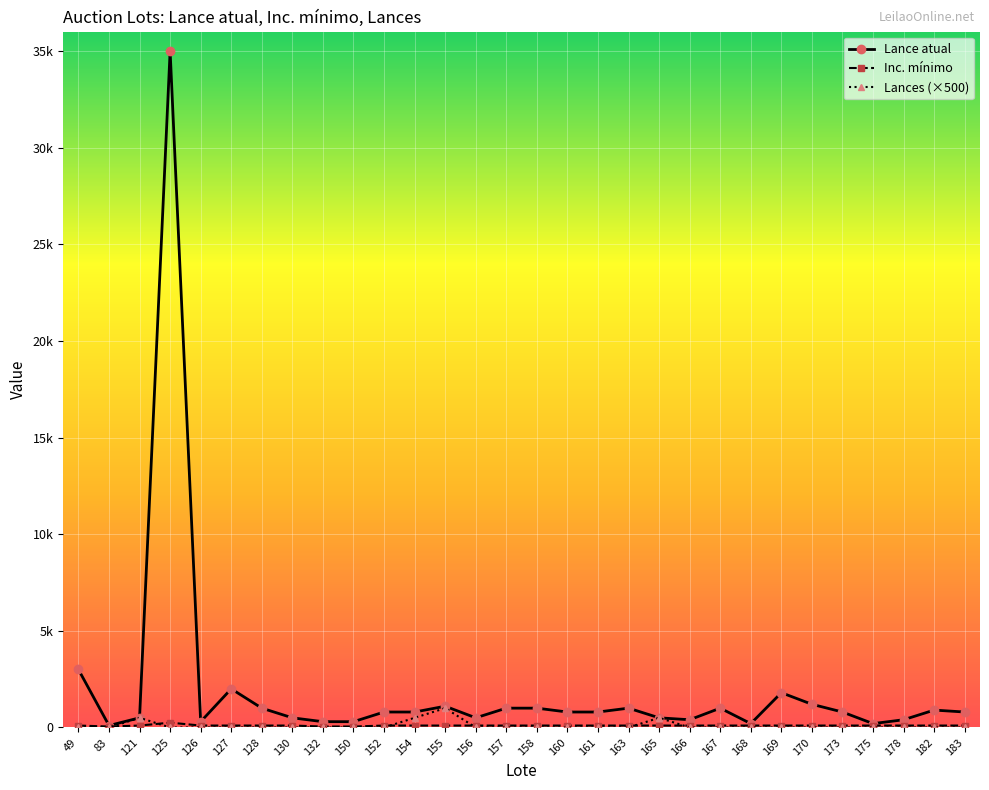

True or false: Lance atual and Lances (×500) intersect in this chart.

False